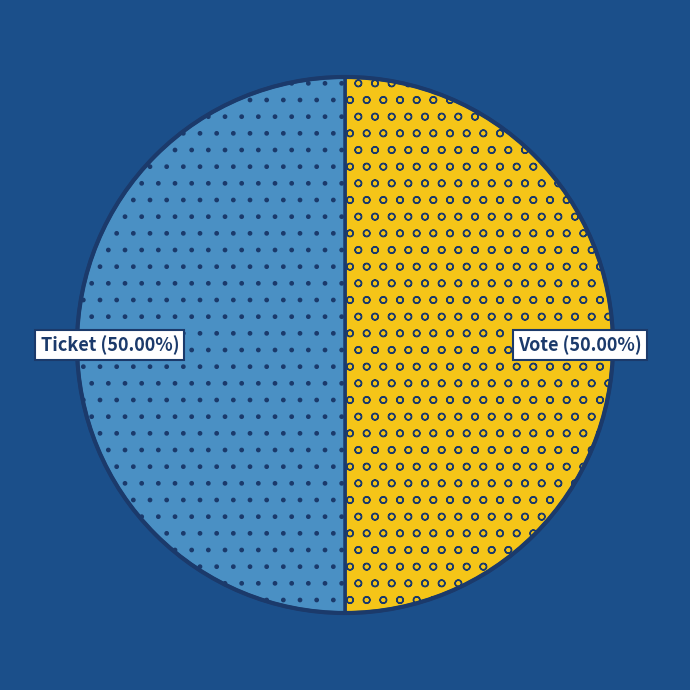

Approximately how many times larger is the value at Ticket compared to Vote?

1.0